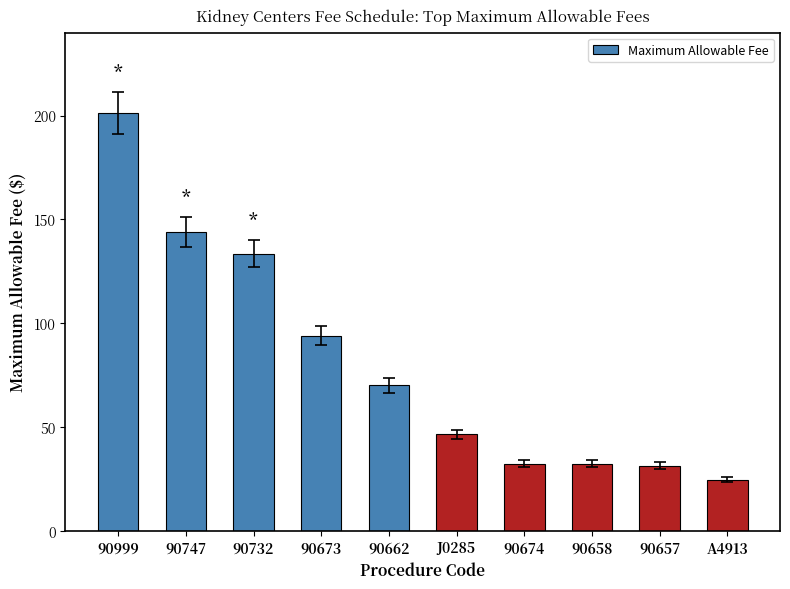

What is the sum of the values at 90747 and A4913?

168.7